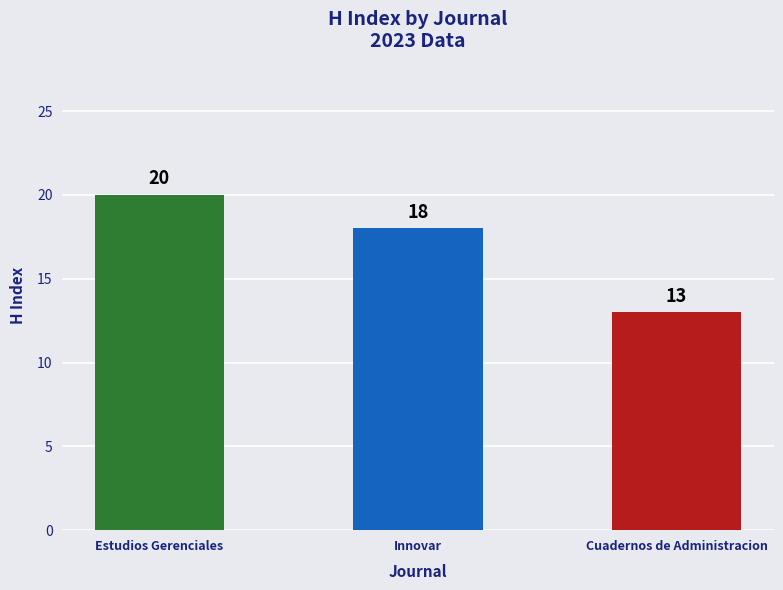

What is the smallest value displayed?

13